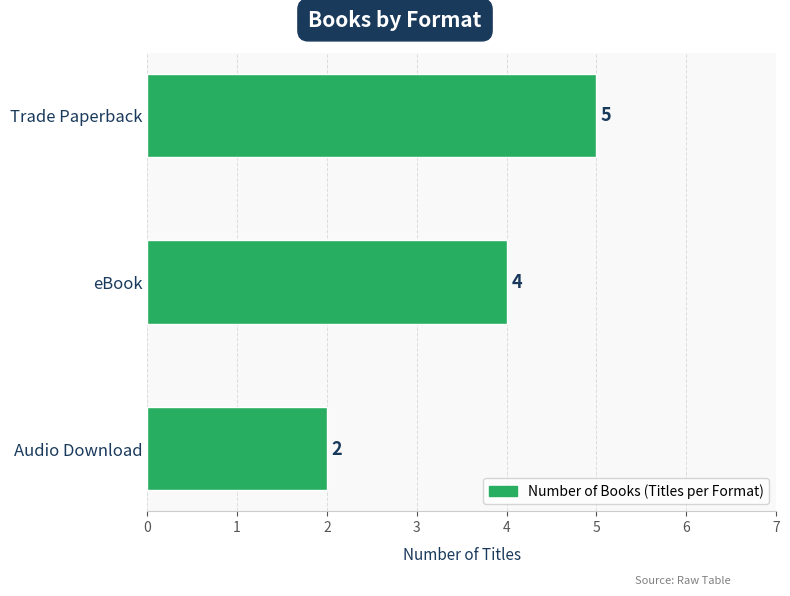

True or false: the data shows 2 at Audio Download.

True